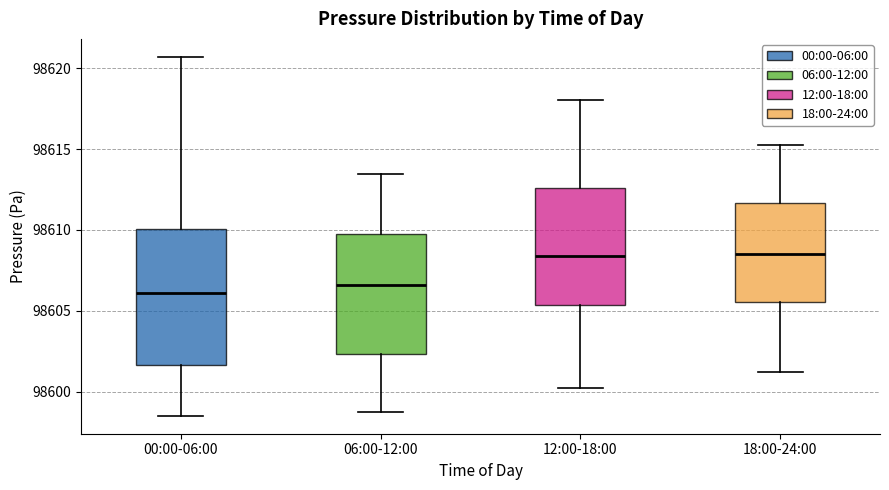

Comparing the boxes themselves (not the whiskers), which one is the tallest?

00:00-06:00